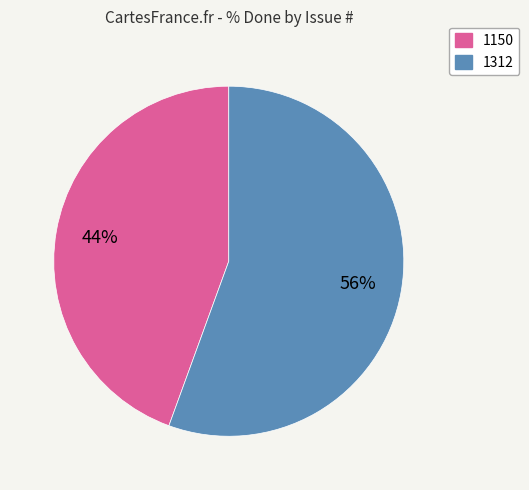

What is the largest slice in the pie chart?

1312